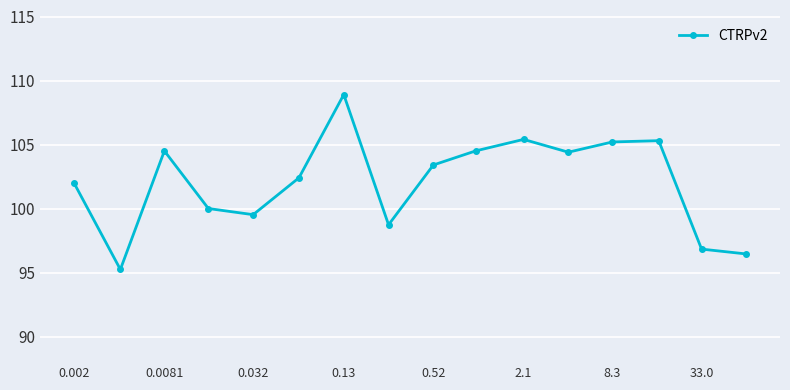

What is the value of the 16th point from the left?

96.5